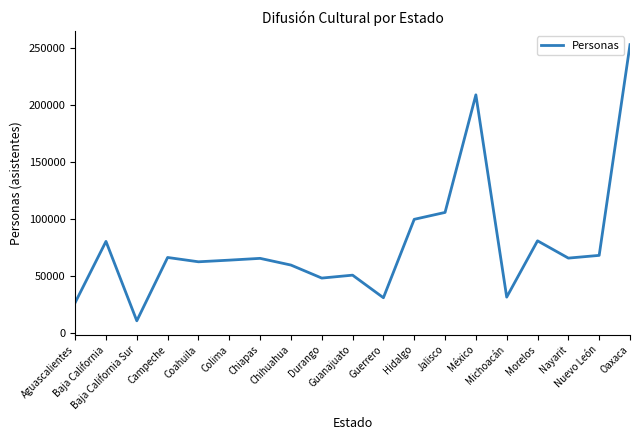

What is the minimum value shown in the chart?

11040